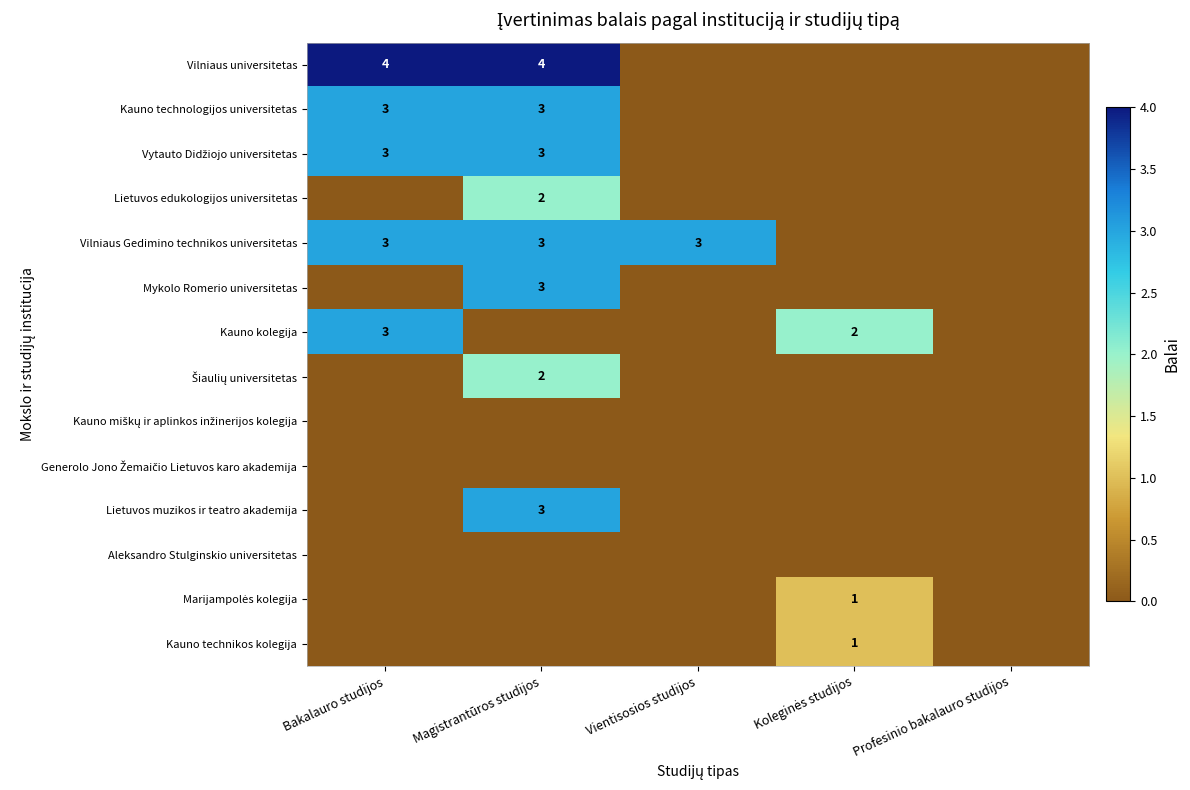

Between Vientisosios studijos and Bakalauro studijos, which is larger?

Bakalauro studijos